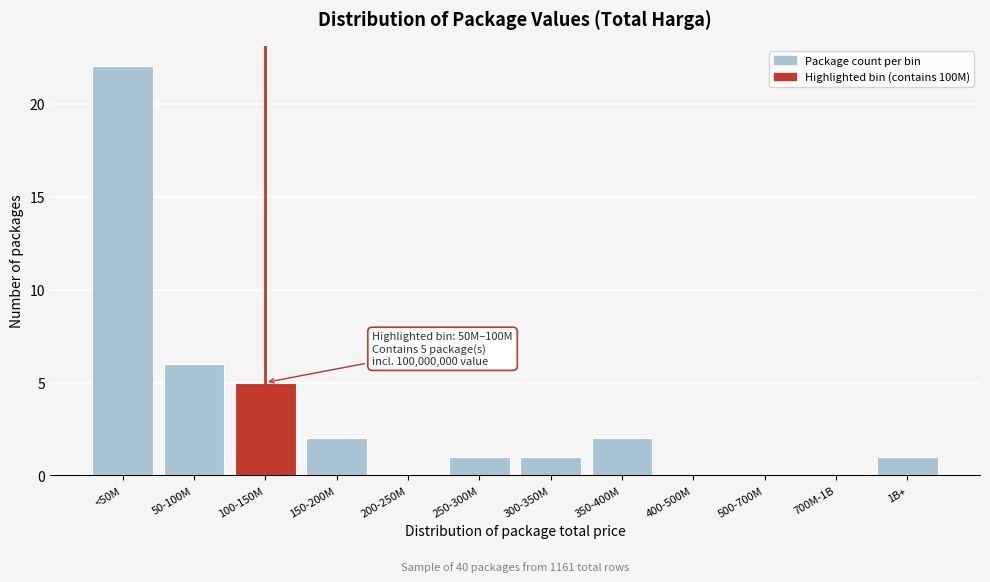

Reading left to right, transcribe all the data shown in this chart.

<50M=22	50-100M=6	100-150M=5	150-200M=2	200-250M=0	250-300M=1	300-350M=1	350-400M=2	400-500M=0	500-700M=0	700M-1B=0	1B+=1